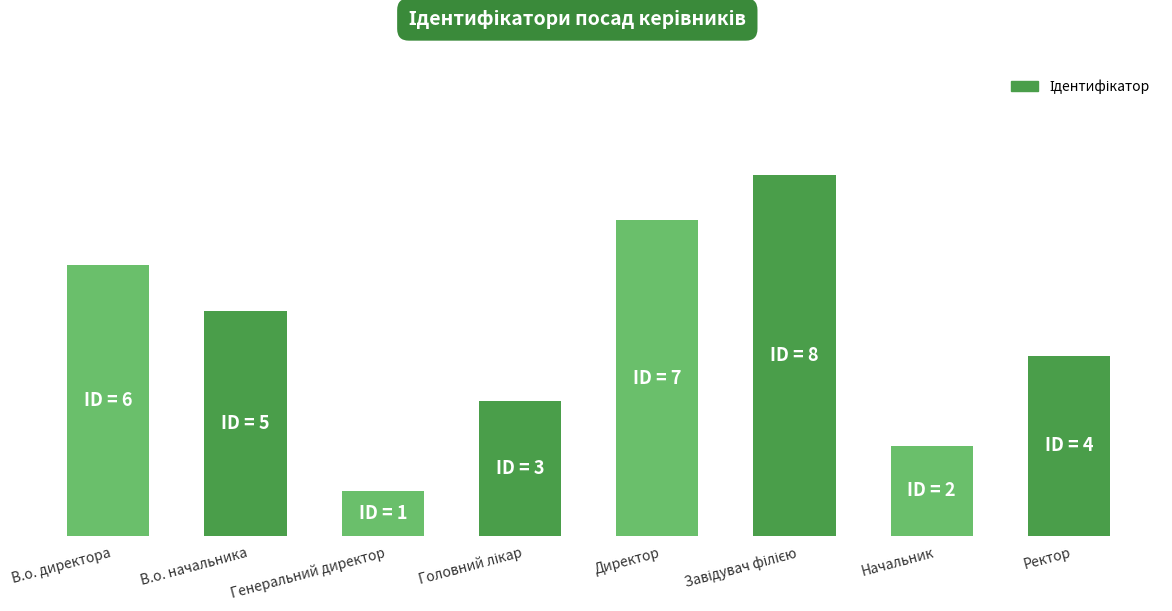

Does the chart contain stacked bars?

No